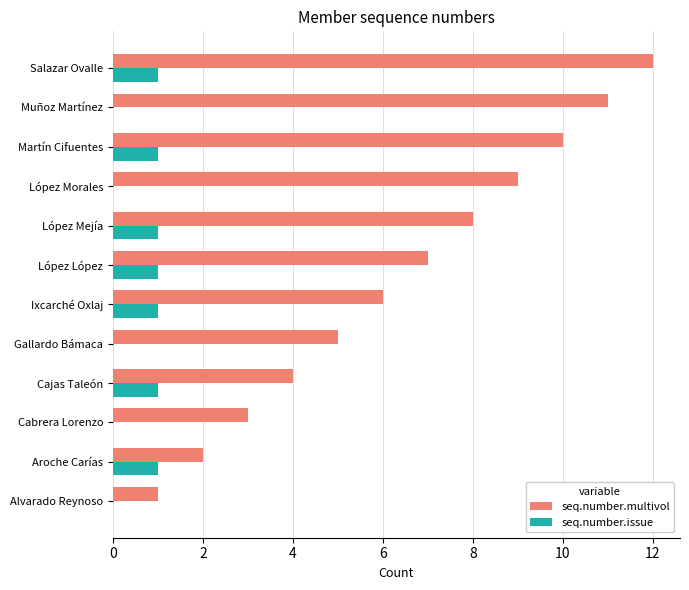

How many seq.number.issue values are between 0 and 1?

12